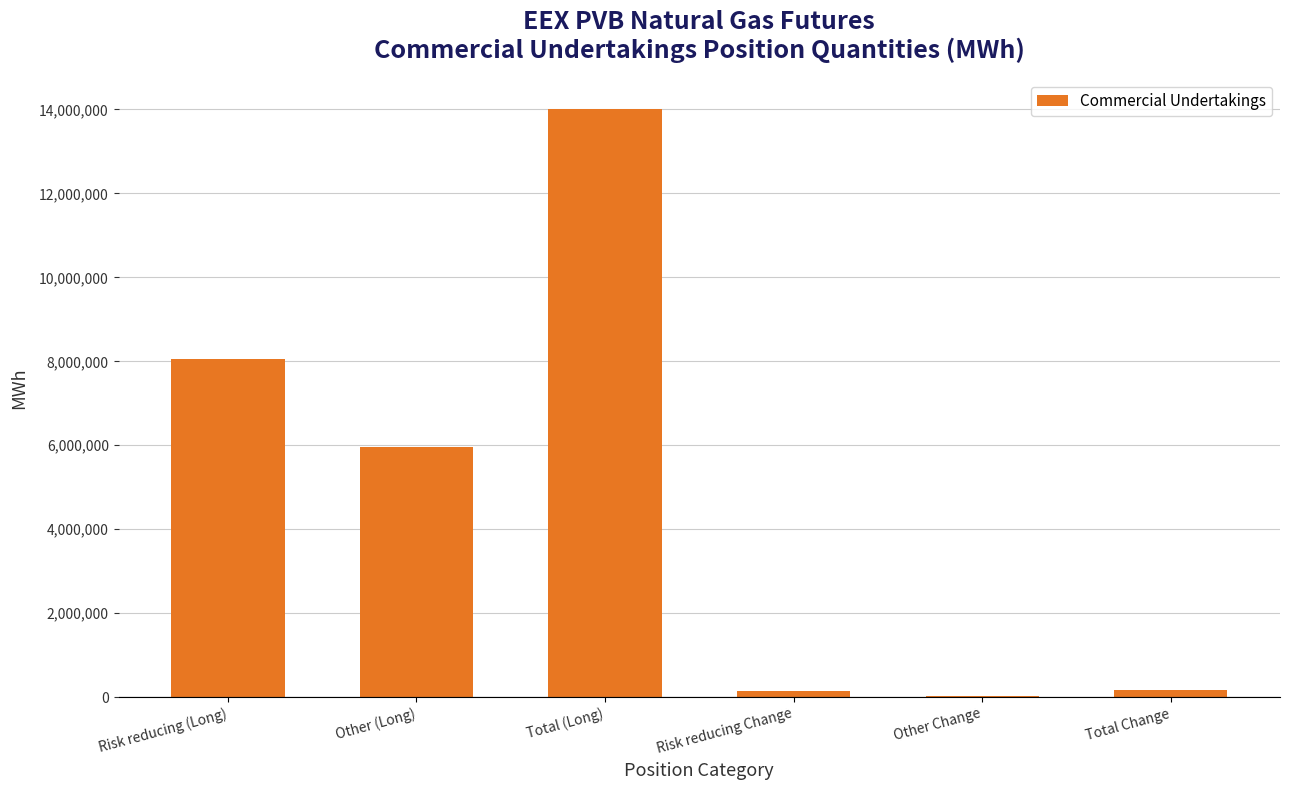

The chart shows a value of 8063810 at Risk reducing (Long). True or false?

True